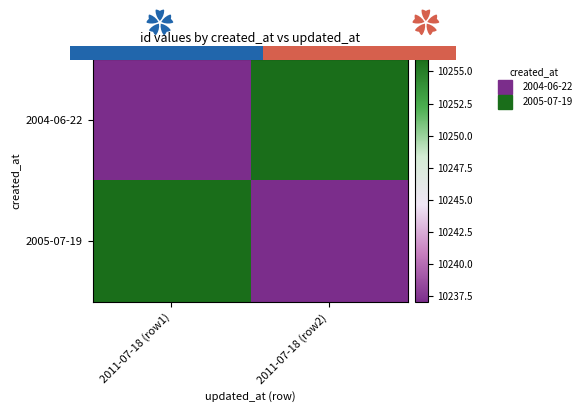

Between 2011-07-18 (row2) and 2011-07-18 (row1), which is larger?

2011-07-18 (row2)